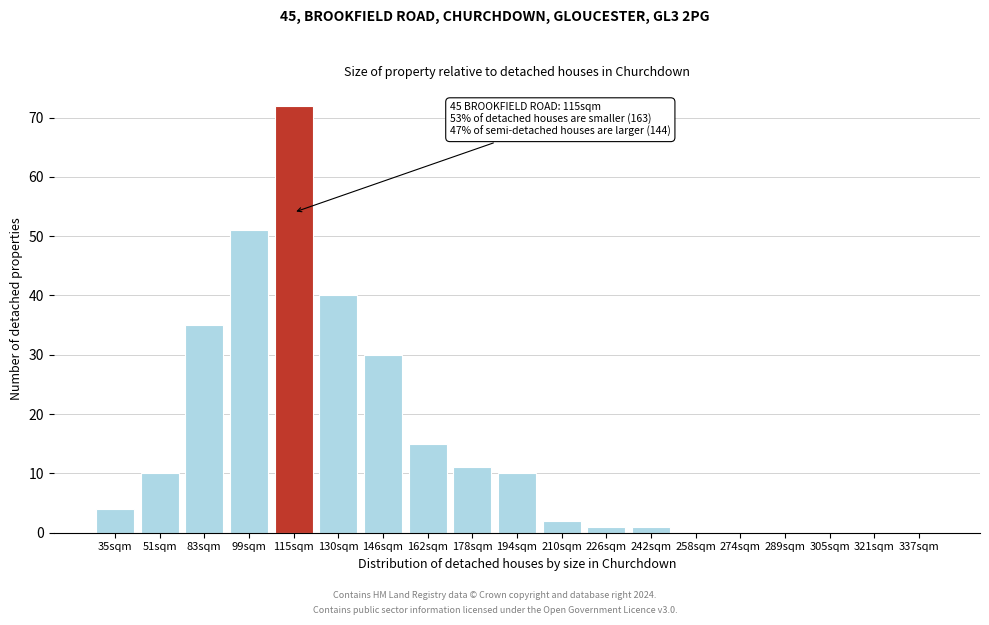

Reading left to right, extract all data points from this chart.

35sqm=4	51sqm=10	83sqm=35	99sqm=51	115sqm=72	130sqm=40	146sqm=30	162sqm=15	178sqm=11	194sqm=10	210sqm=2	226sqm=1	242sqm=1	258sqm=0	274sqm=0	289sqm=0	305sqm=0	321sqm=0	337sqm=0